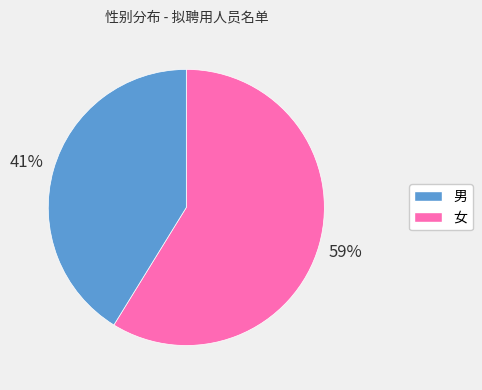

How many segments does this pie chart have?

2